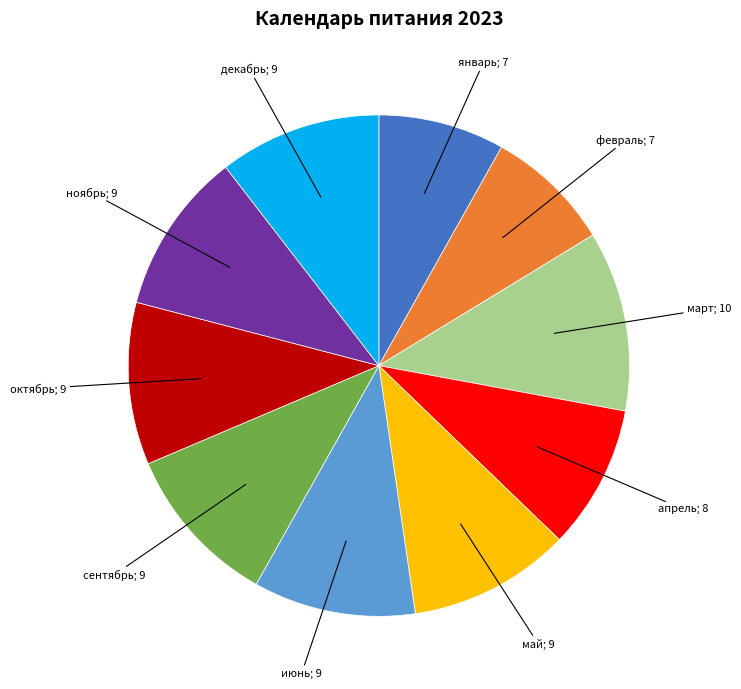

Is there a majority slice in this chart?

No